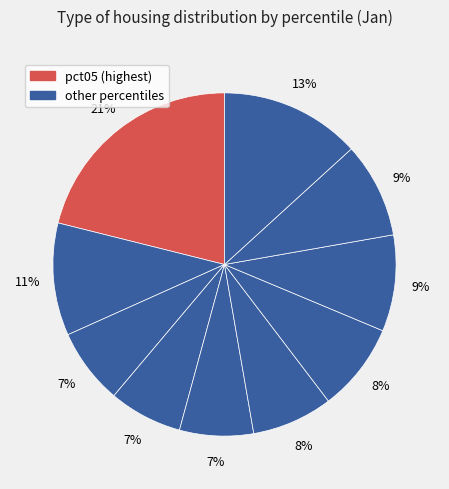

How many segments does this pie chart have?

10